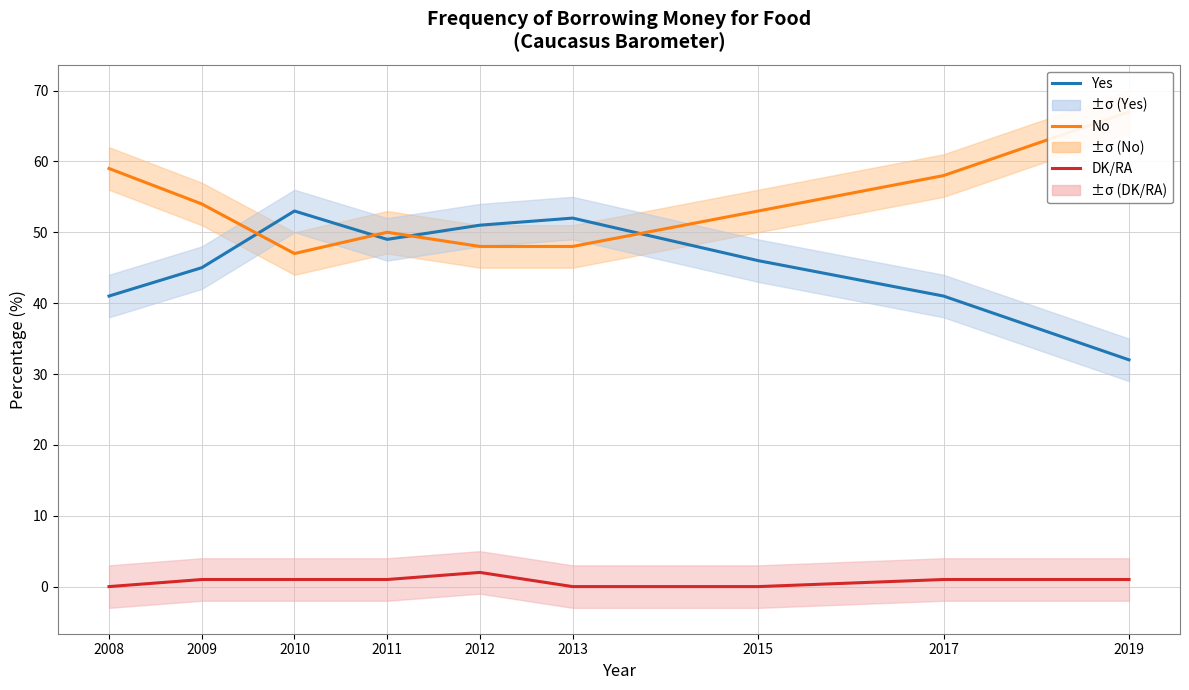

What is the value of the Yes point at the 4th from the left?

49